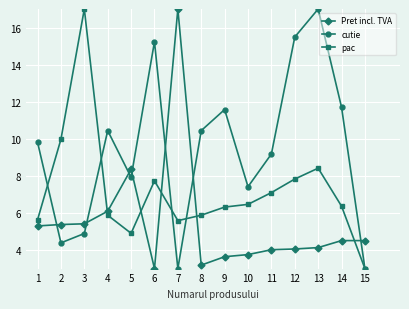

What is the spread (max minus min) of values at 12?

11.4